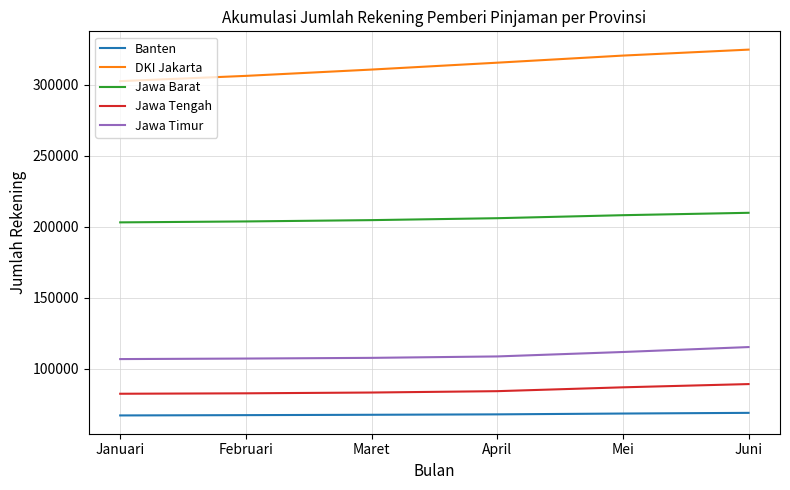

Rank the series at Juni from lowest to highest value.

Banten, Jawa Tengah, Jawa Timur, Jawa Barat, DKI Jakarta